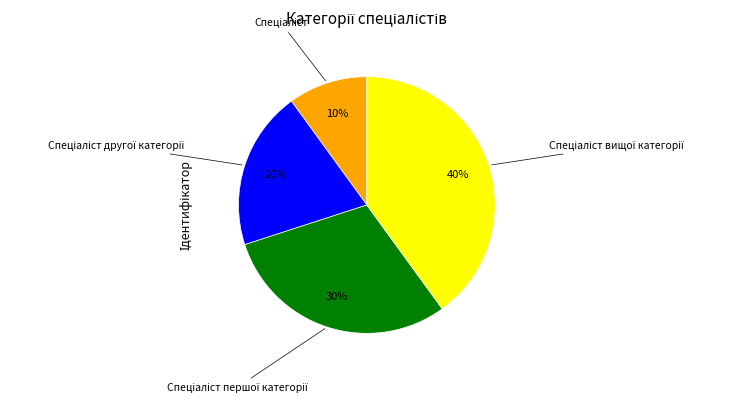

To the nearest percent, what is the average slice percentage?

25%